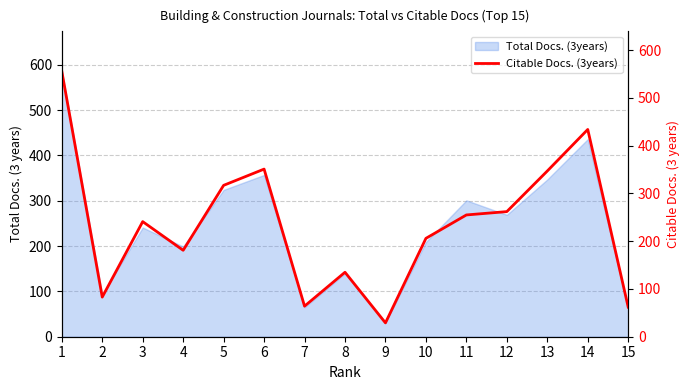

What is the value of the 6th point from the left?

351